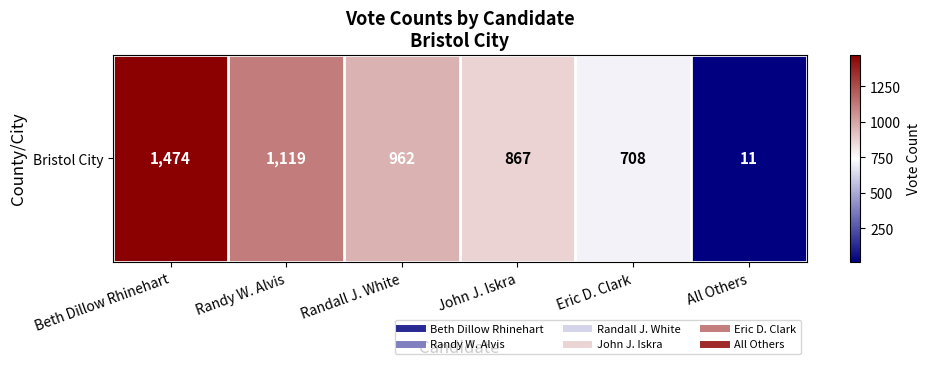

What is the difference between the values at John J. Iskra and Eric D. Clark?

159